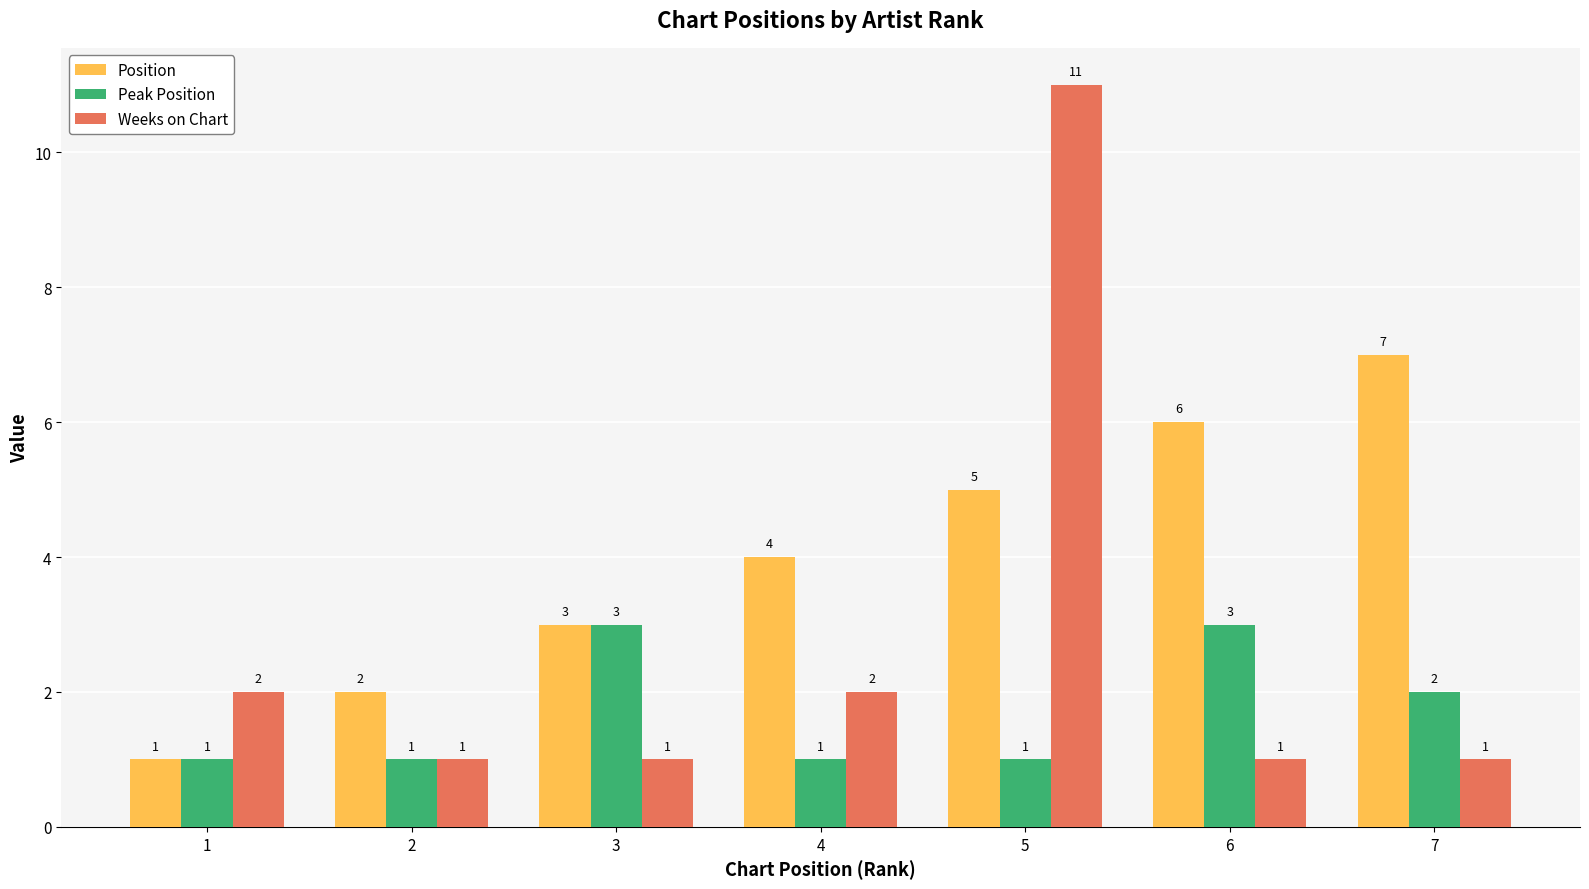

What is the maximum value for Position?

7